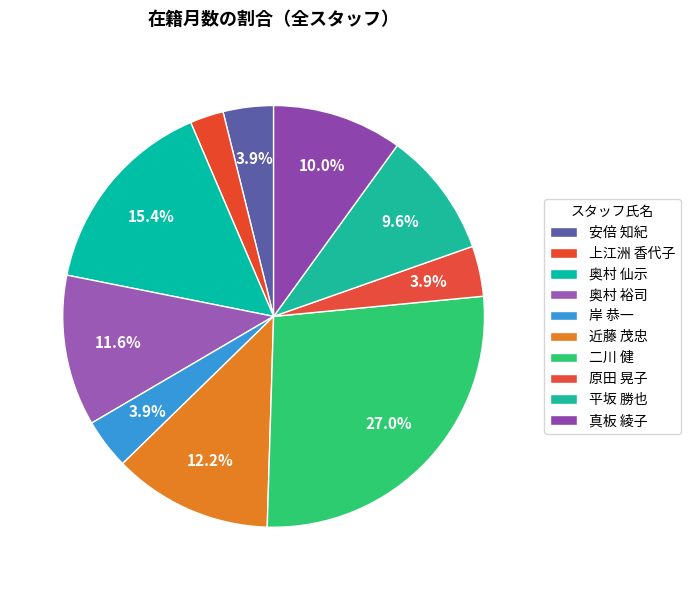

Does any single category account for the majority?

No